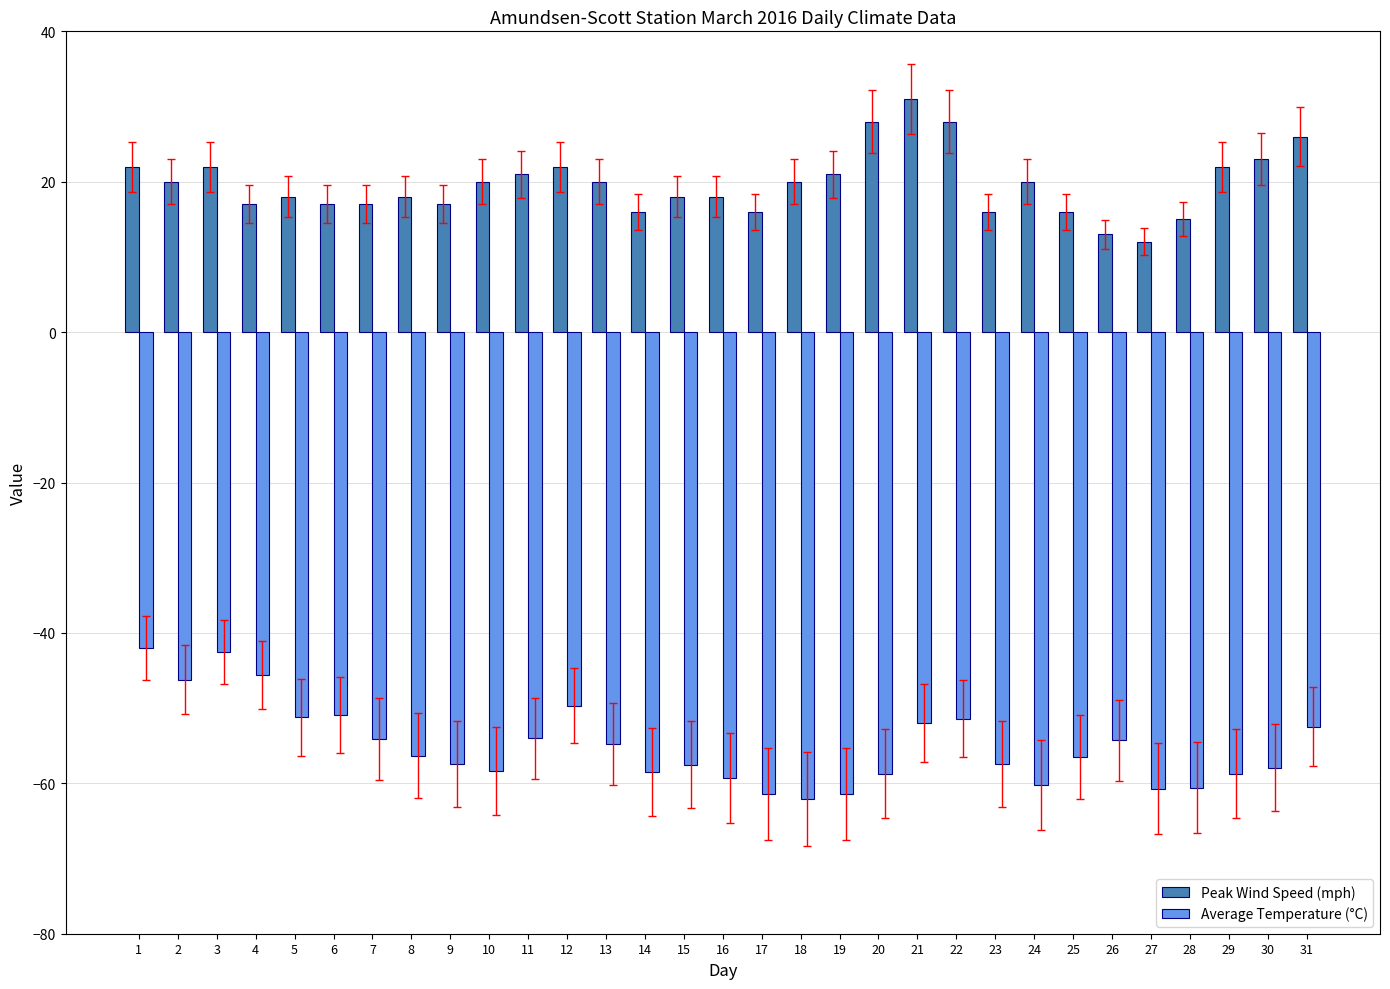

What is the total value across all series at 18?

-42.1